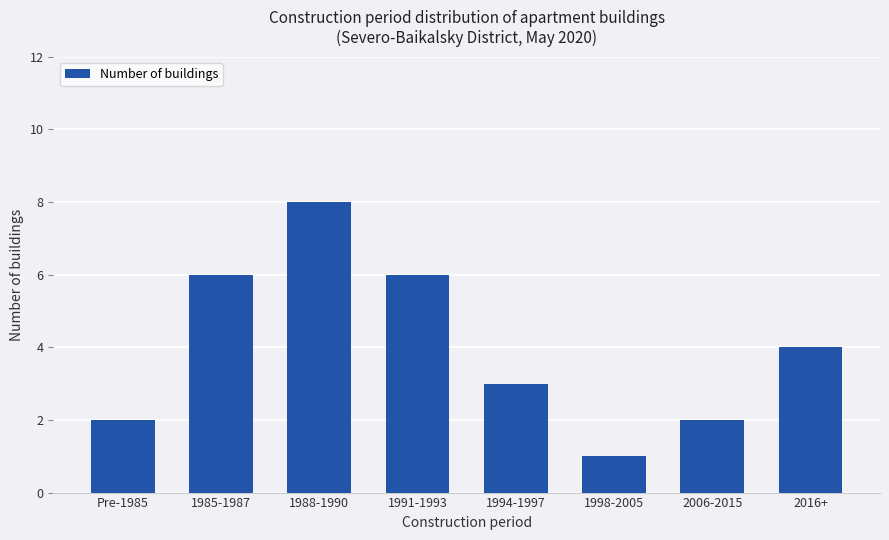

Reading left to right, extract all data points from this chart.

2	6	8	6	3	1	2	4